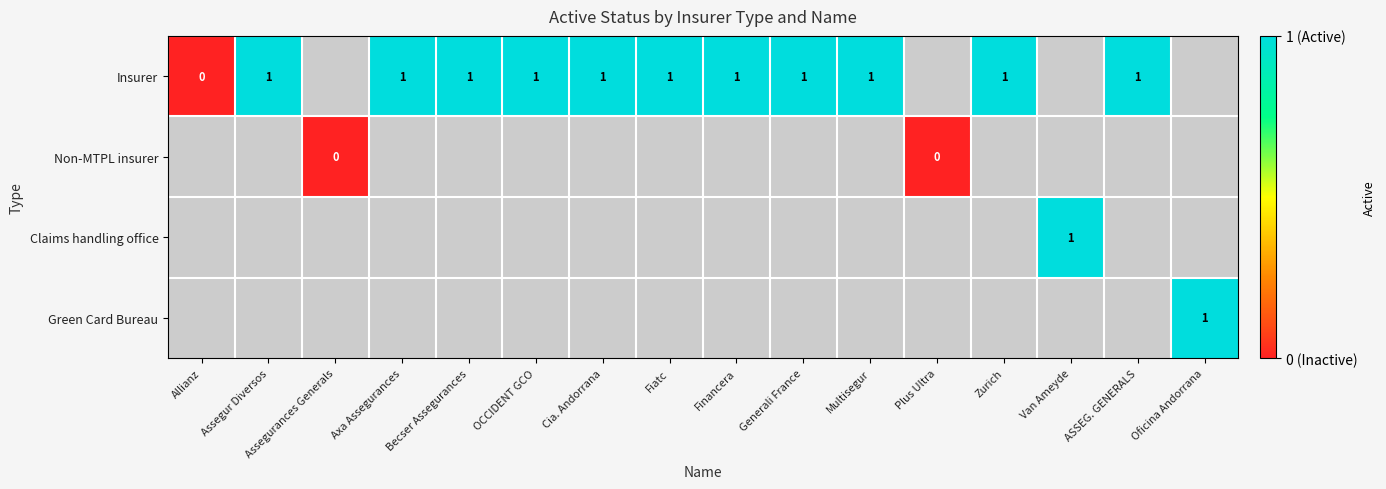

Is it true that Claims handling office equals 1 at Van Ameyde?

True